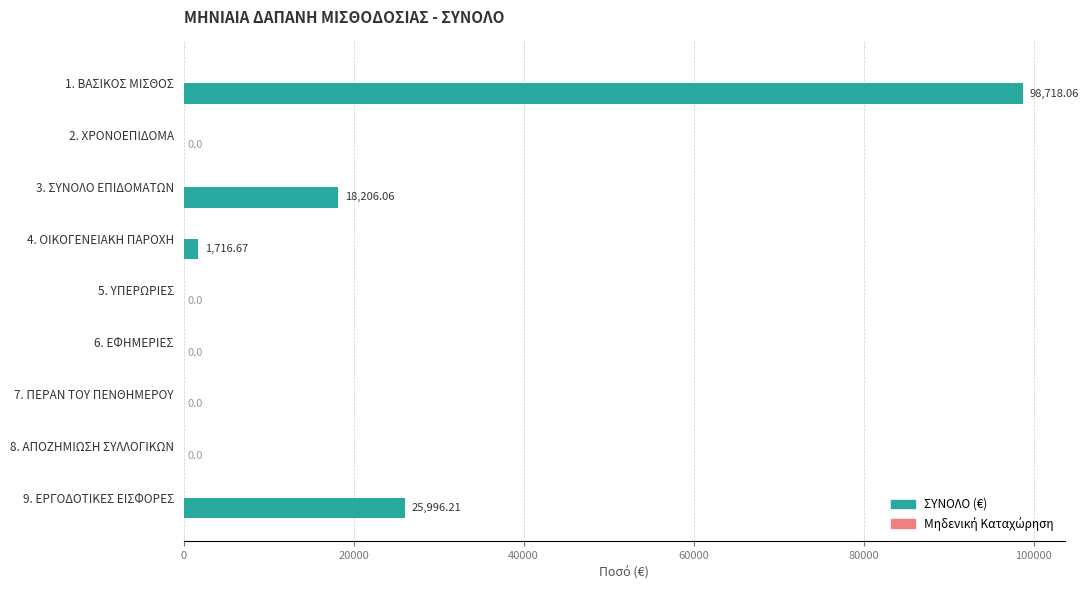

What is the change in value from 2. ΧΡΟΝΟΕΠΙΔΟΜΑ to 3. ΣΥΝΟΛΟ ΕΠΙΔΟΜΑΤΩΝ?

+18206.1